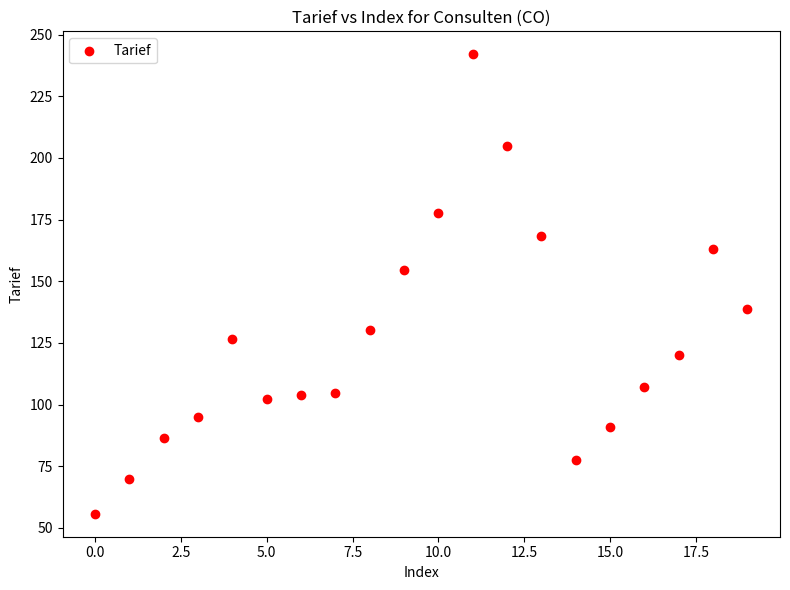

What Y value in the scatter plot is closest to 148?

154.7